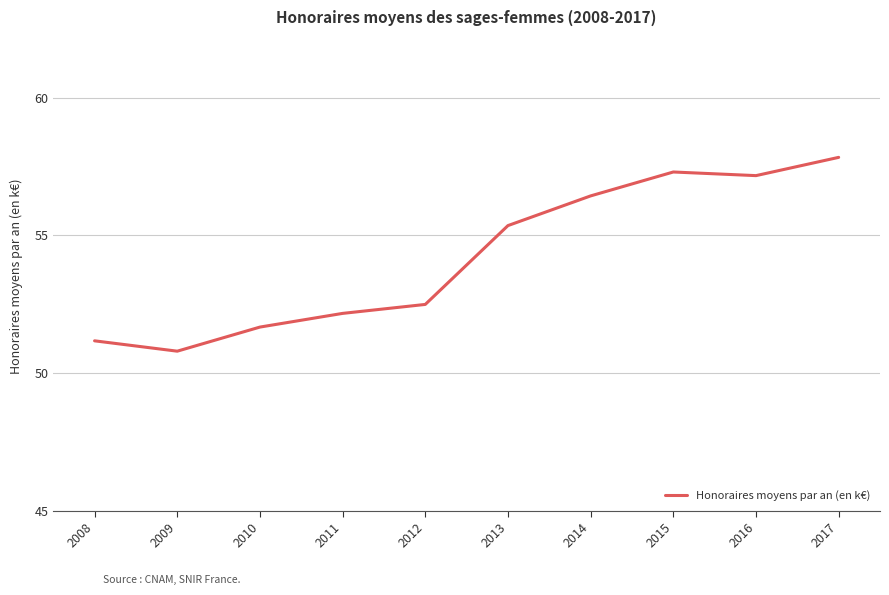

Reading left to right, extract all data points from this chart.

51.2	50.8	51.7	52.2	52.5	55.3	56.4	57.3	57.2	57.8